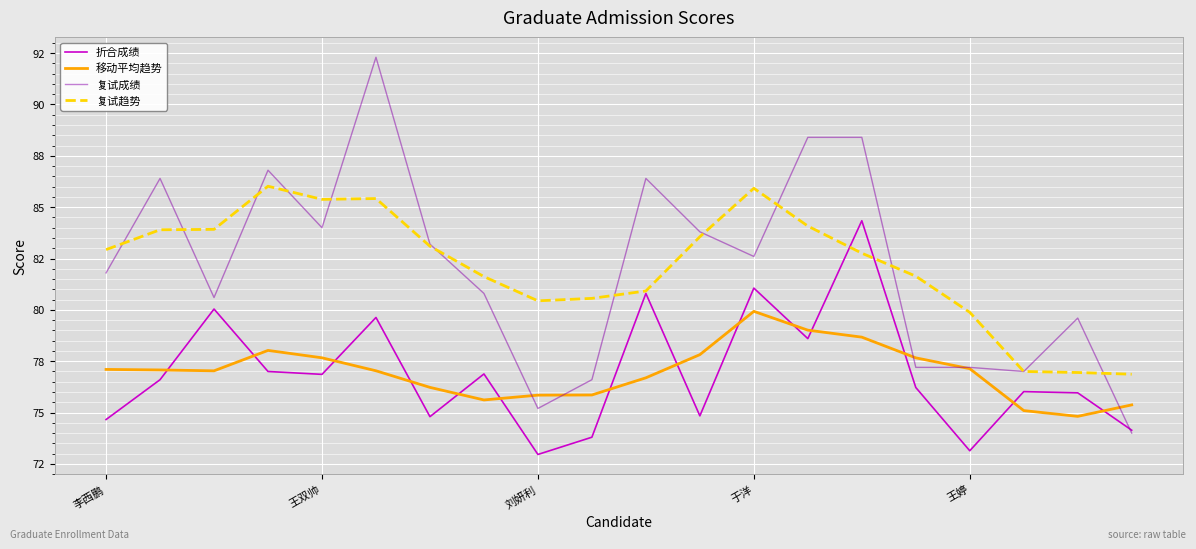

Which series has the largest total across all categories?

复试趋势